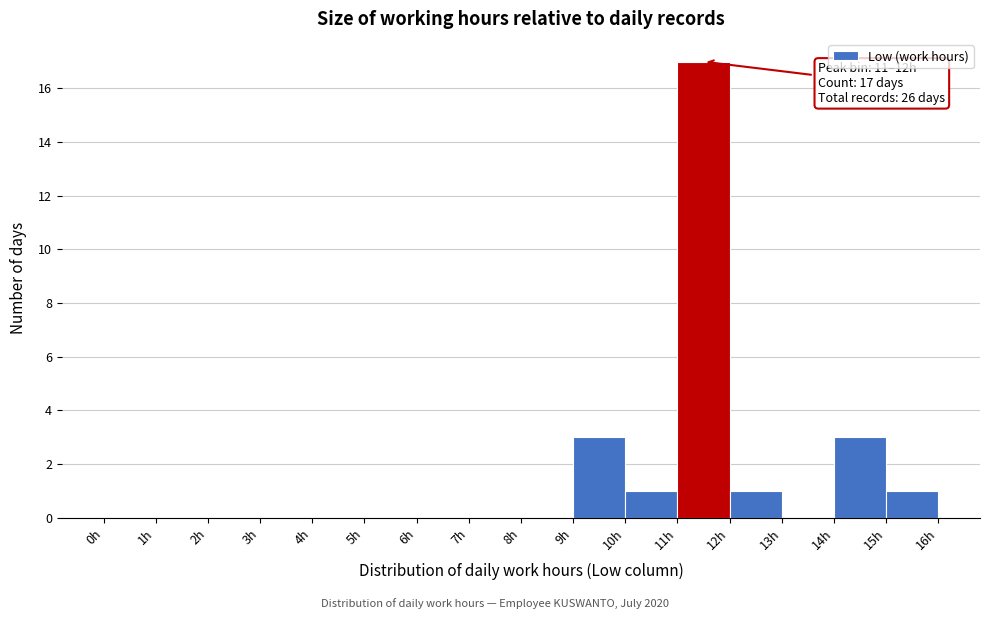

Over which range of the x-axis is the bar tallest?

11 to 12